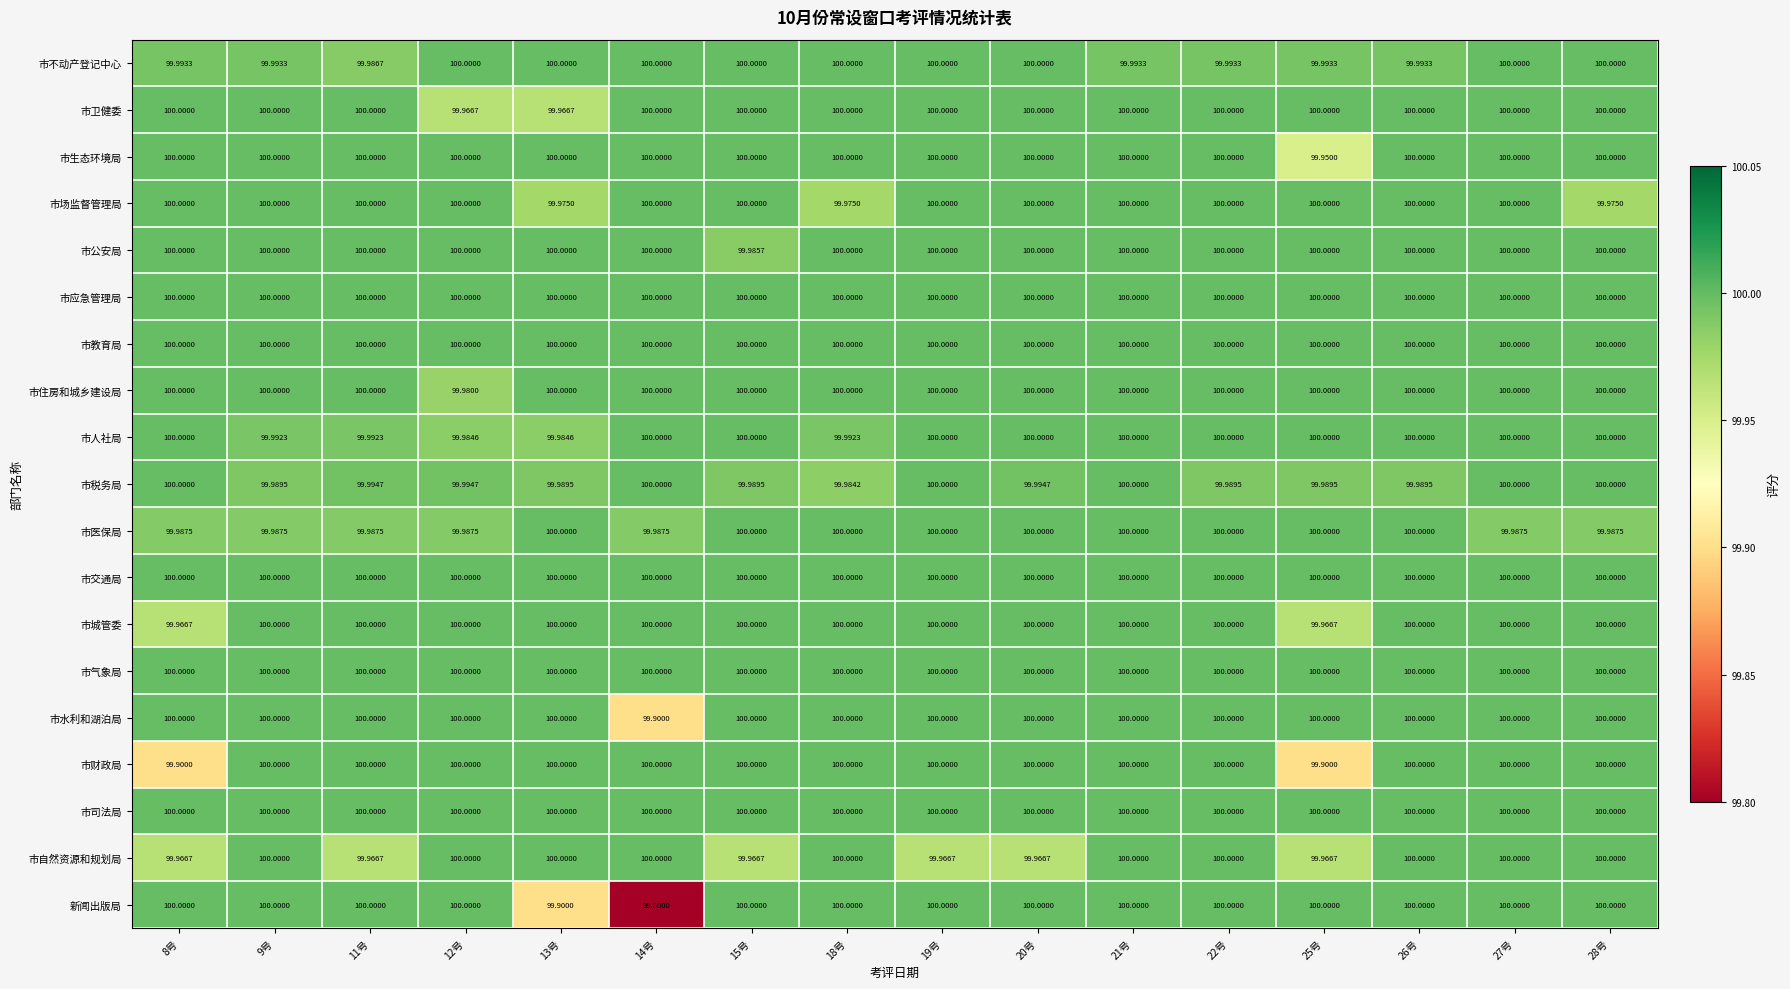

Count the number of data series in this chart.

19